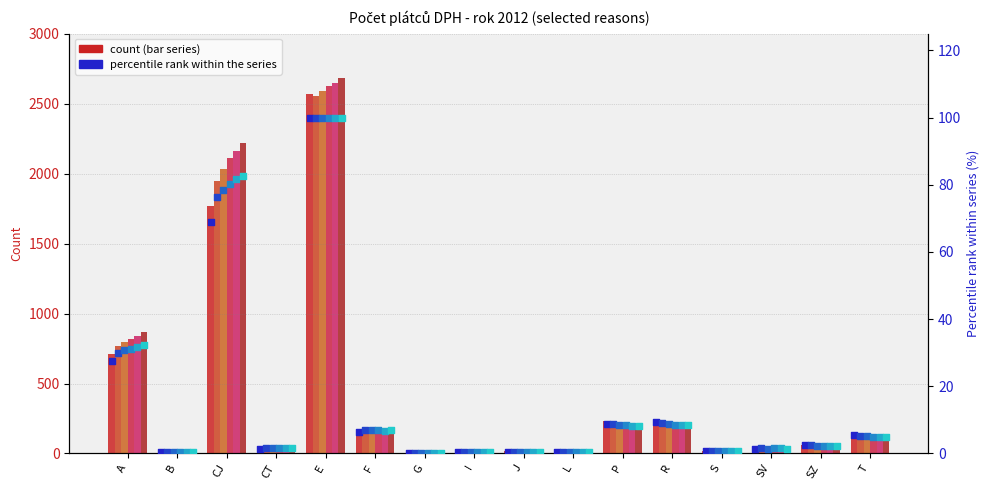

Is the value of col_4 (Apr) at CJ greater than the value of col_5 (May) at E?

No